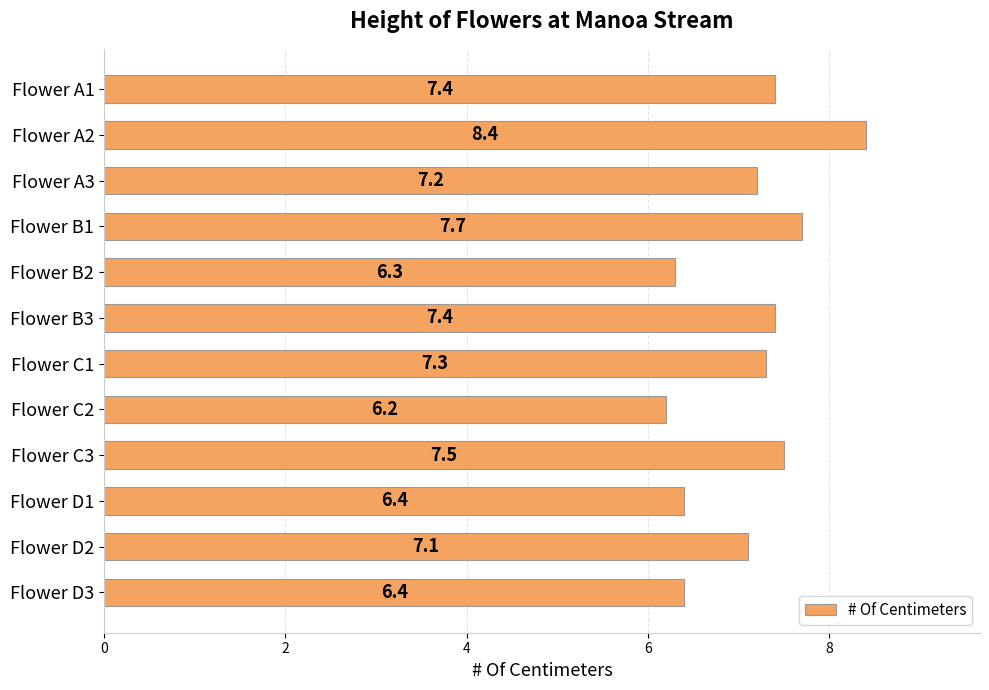

What is the label of the 1st bar from the bottom?

Flower D3